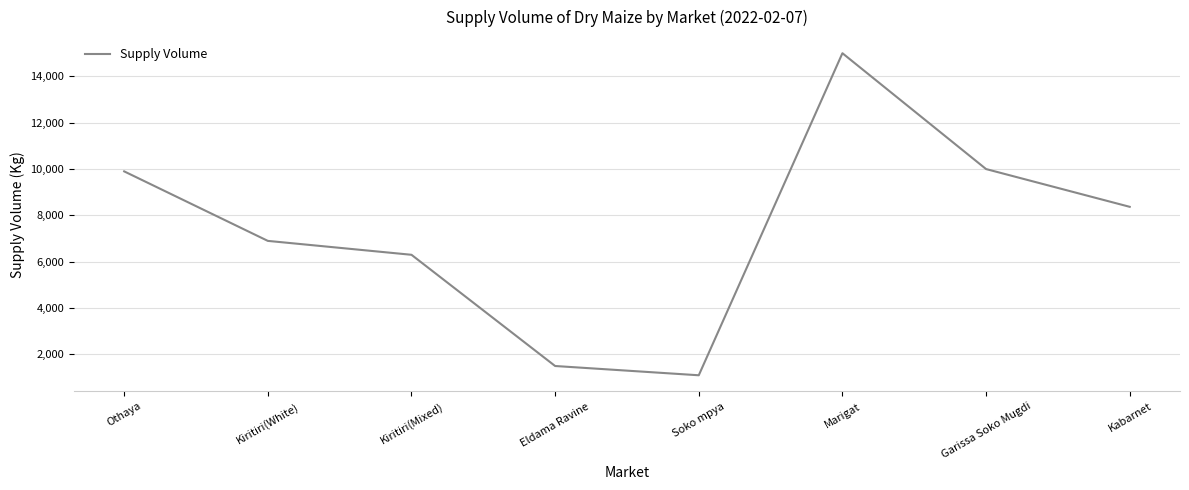

Is this an area chart (filled region under the line)?

No